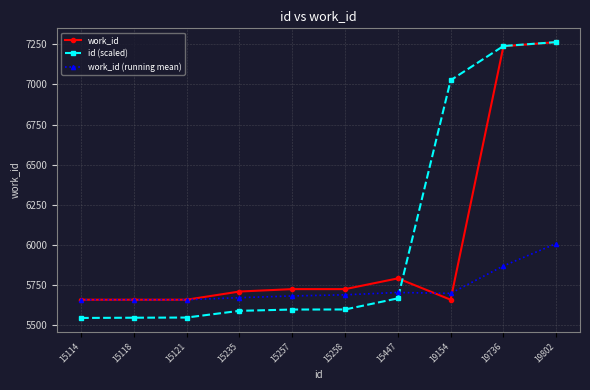

How many data points in id (scaled) are above 5597?

5